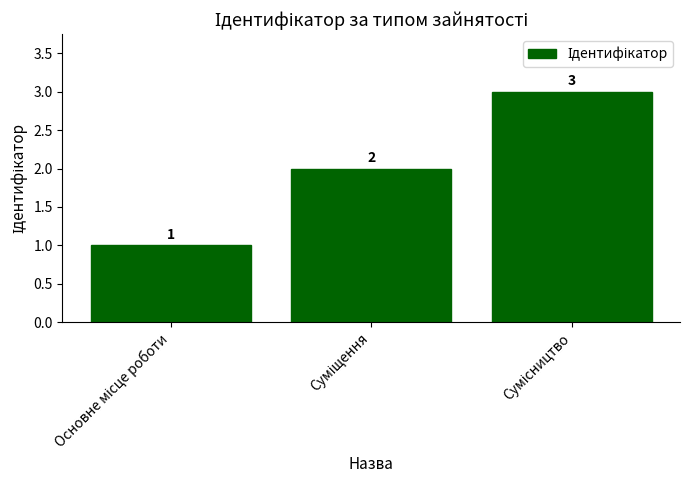

What is the value of the 2nd bar from the left?

2